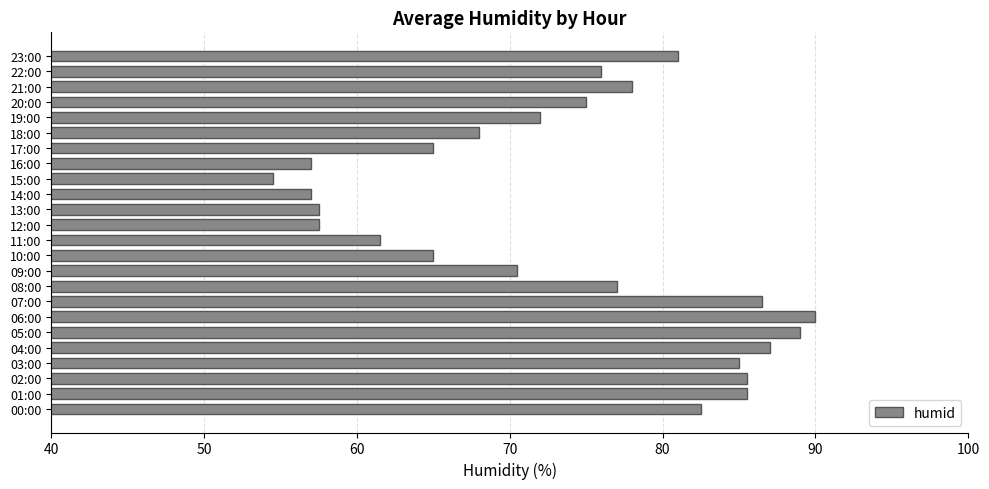

What is the minimum value shown in the chart?

54.5